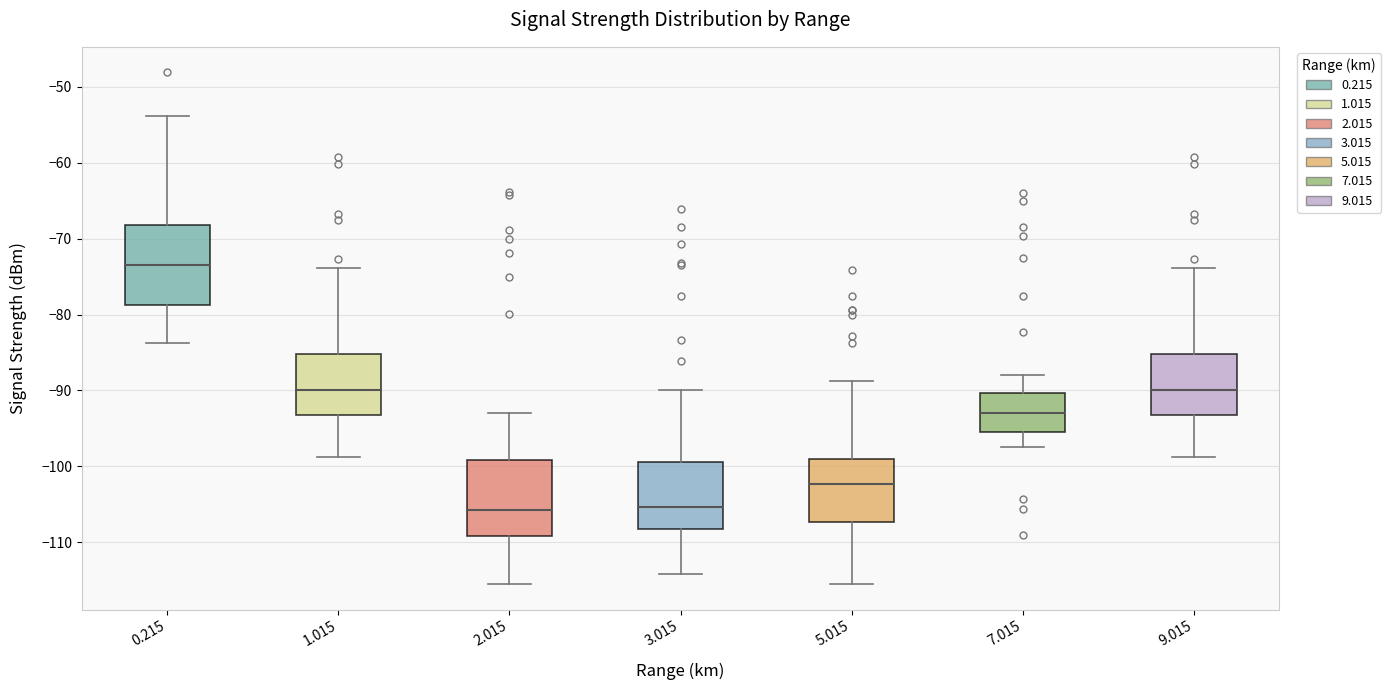

Reading left to right, read every box against the y-axis: the position of its median line, the range the box covers, and the ends of its whiskers. The values are not printed on the chart, so give them approximately, as read against the axis.

0.215: median -73, box -79 to -68, whiskers -84 to -54
1.015: median -90, box -93 to -85, whiskers -99 to -74
2.015: median -106, box -109 to -99, whiskers -115 to -93
3.015: median -105, box -108 to -99, whiskers -114 to -90
5.015: median -102, box -107 to -99, whiskers -115 to -89
7.015: median -93, box -95 to -90, whiskers -97 to -88
9.015: median -90, box -93 to -85, whiskers -99 to -74